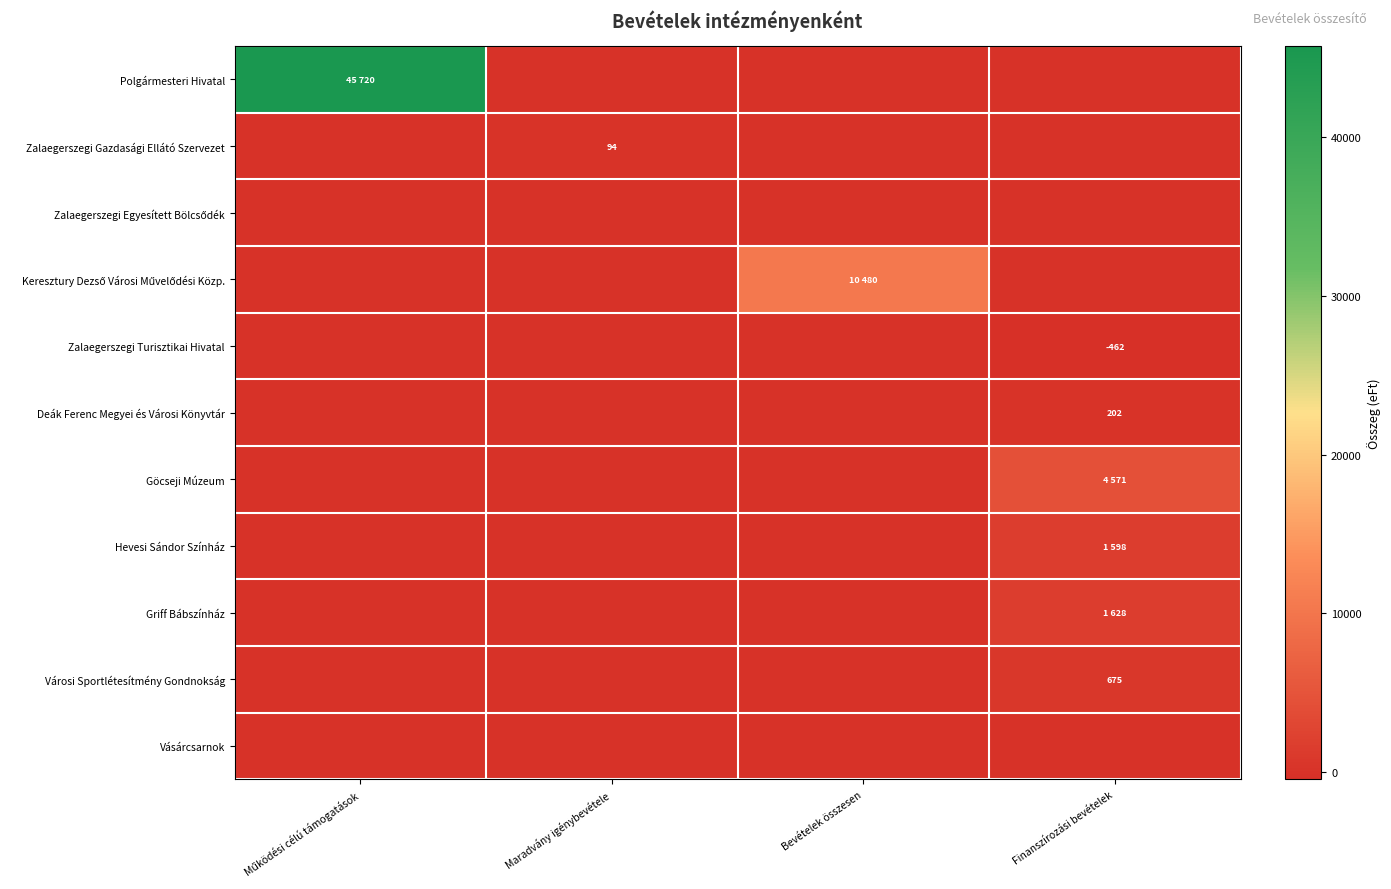

How many data points in Városi Sportlétesítmény Gondnokság are above 0?

1